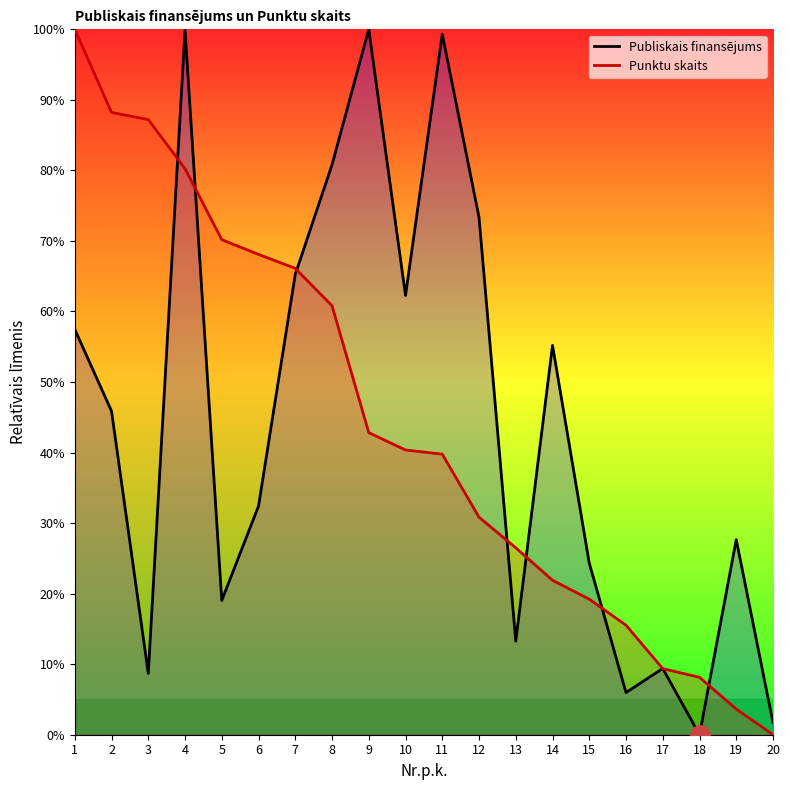

The value of Publiskais finansējums at 7 is 26.6. True or false?

False